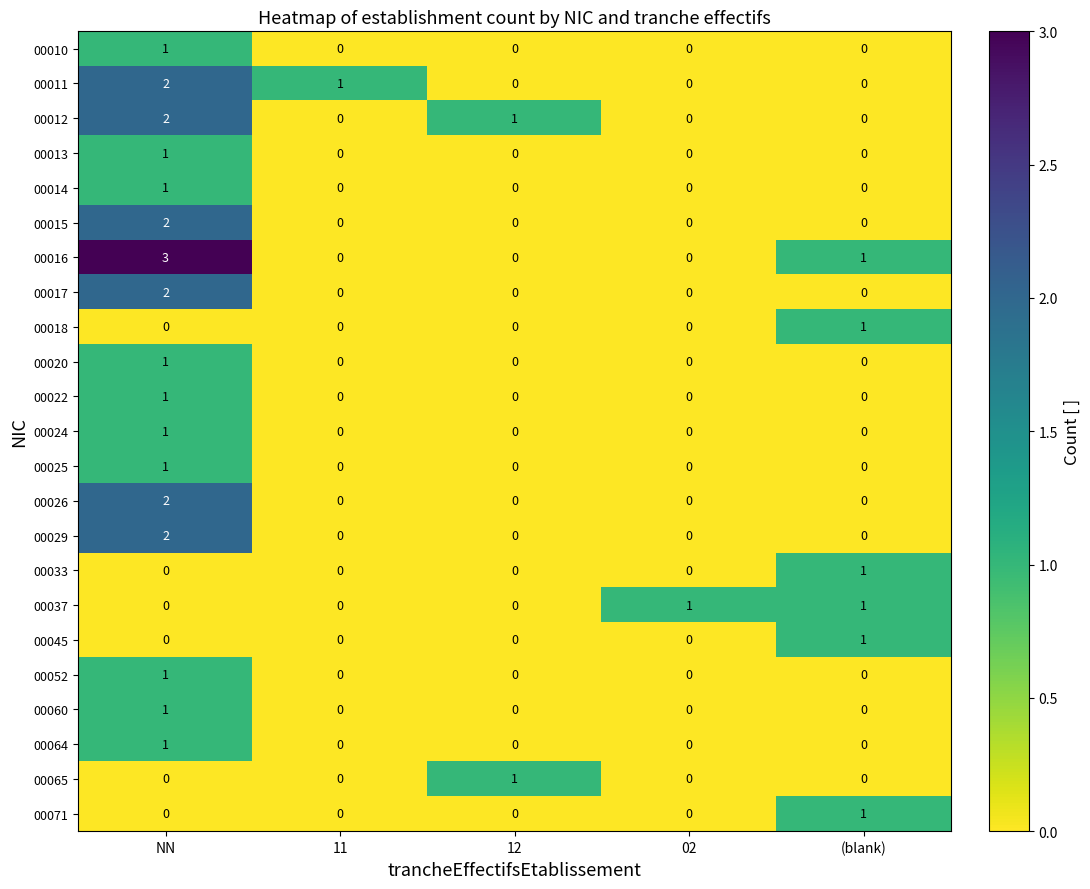

The value of 00015 at 11 is -1. True or false?

False